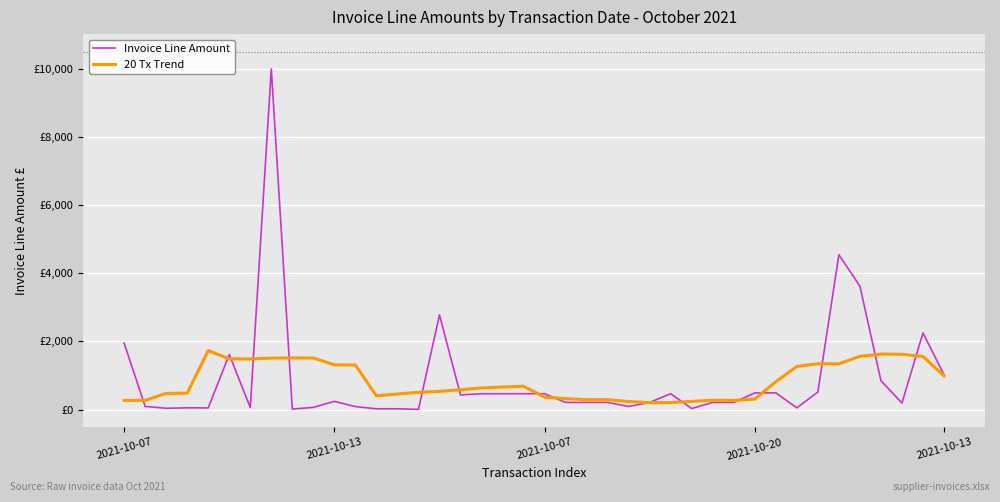

Reading left to right, list all the values displayed in this chart.

Invoice Line Amount: 1950.0	92.8	38.0	52.0	48.0	1616.0	60.0	10000.0	13.7	63.9	241.7	86.7	22.8	22.8	4.6	2780.0	429.2	465.0	465.0	465.0	465.0	210.0	210.0	210.0	90.0	210.0	465.0	30.0	210.0	210.0	490.0	490.0	50.0	515.6	4546.6	3621.9	846.5	192.0	2250.0	1020.0
20 Tx Trend: 266.6	272.6	474.6	482.1	1732.1	1490.1	1486.4	1511.9	1516.2	1513.1	1313.9	1307.0	404.5	456.4	506.6	534.5	581.8	637.1	660.5	686.1	364.9	322.5	290.6	290.6	236.2	204.4	204.4	239.4	274.4	269.4	307.6	817.8	1266.8	1346.3	1344.1	1564.1	1630.3	1624.1	1559.6	991.3